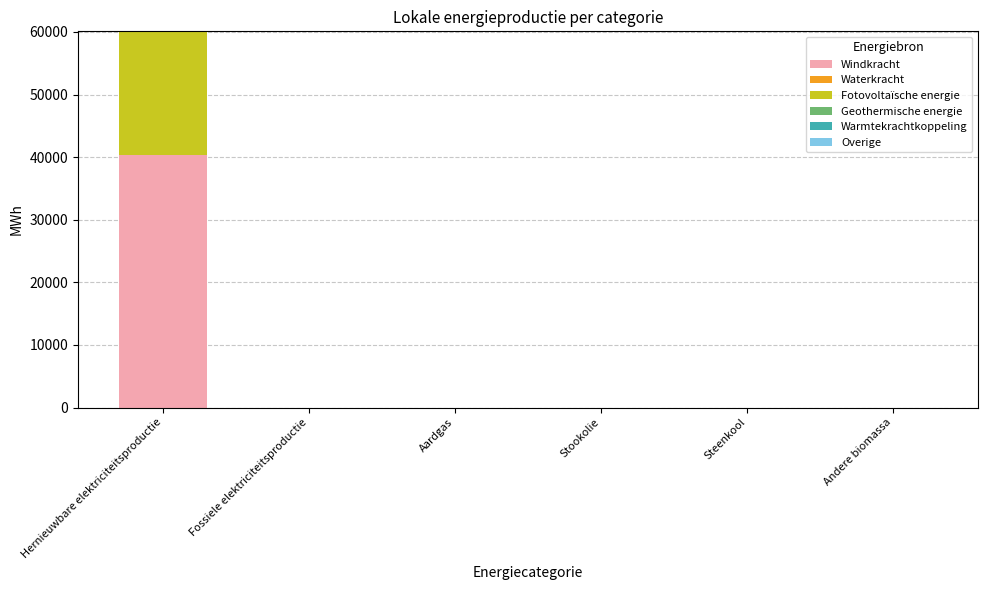

At which category is the sum across all series the highest?

Hernieuwbare elektriciteitsproductie